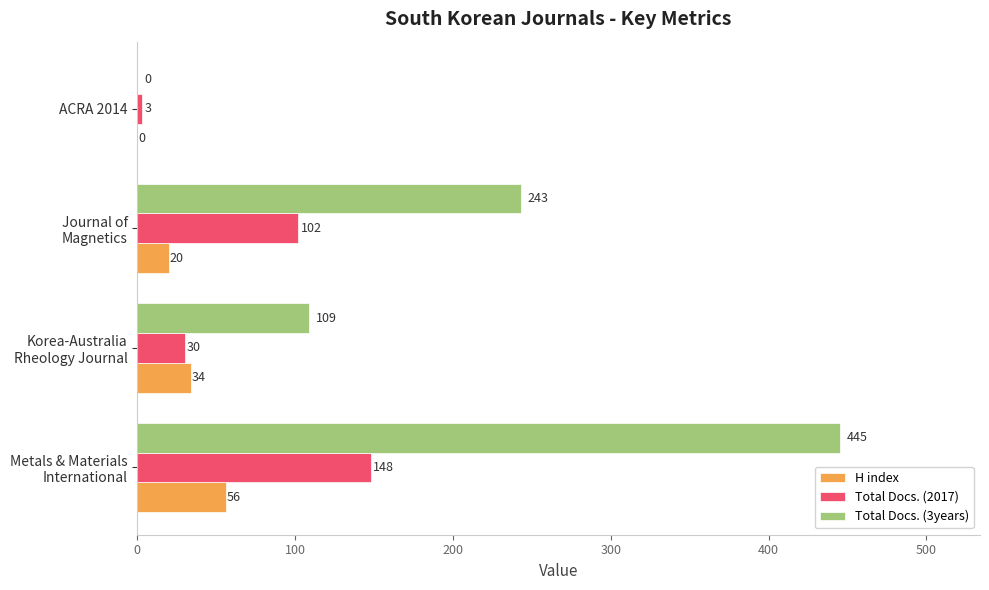

Is it true that Total Docs. (3years) equals 0 at ACRA 2014?

True